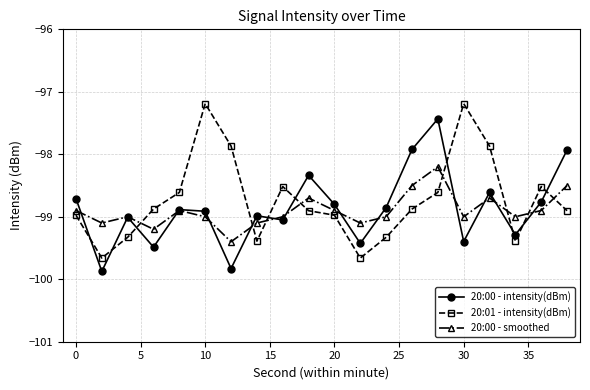

What is the lowest value of the 20:00 - intensity(dBm) series?

-99.9